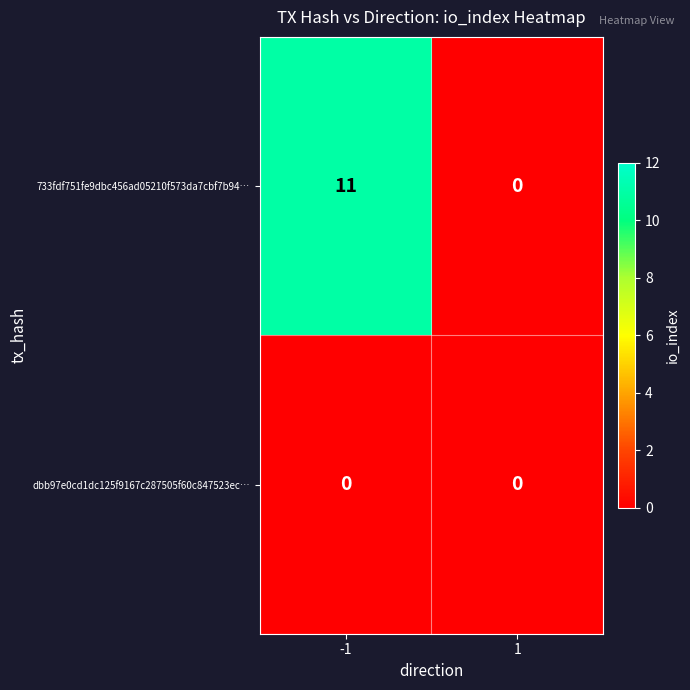

The dbb97e0cd1dc125f9167c287505f60c847523ec… series shows 0 at 1. True or false?

True